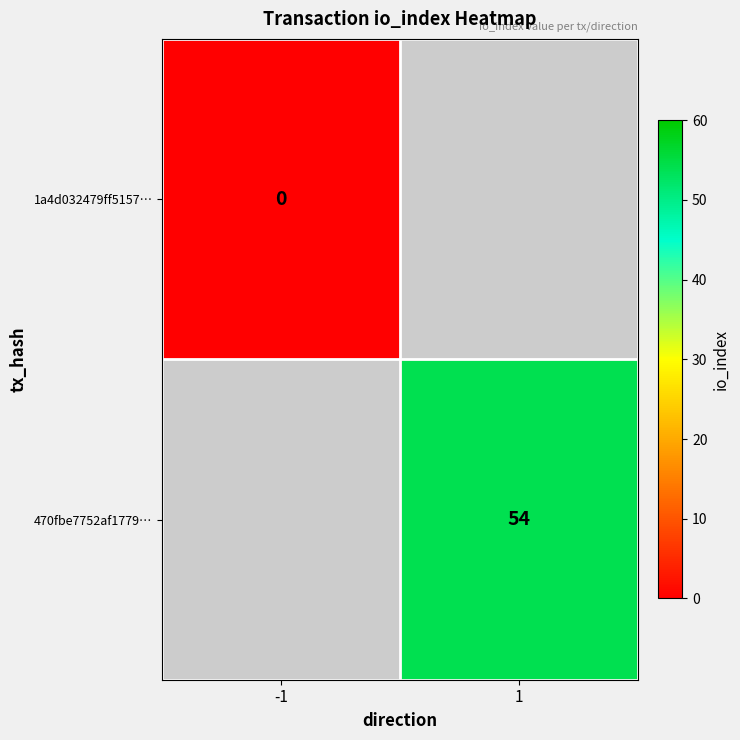

Is the value of 470fbe7752af1779… at 1 greater than the value of 1a4d032479ff5157… at -1?

Yes